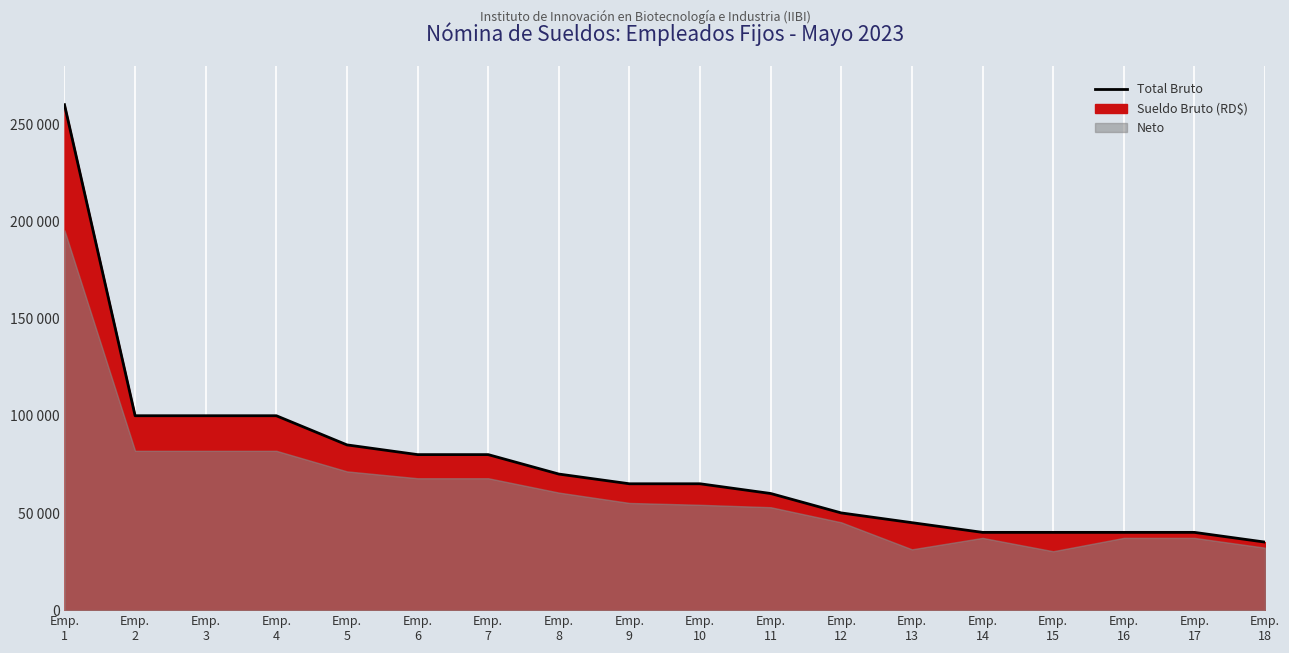

Where does the data first go above 65000?

Emp.
1